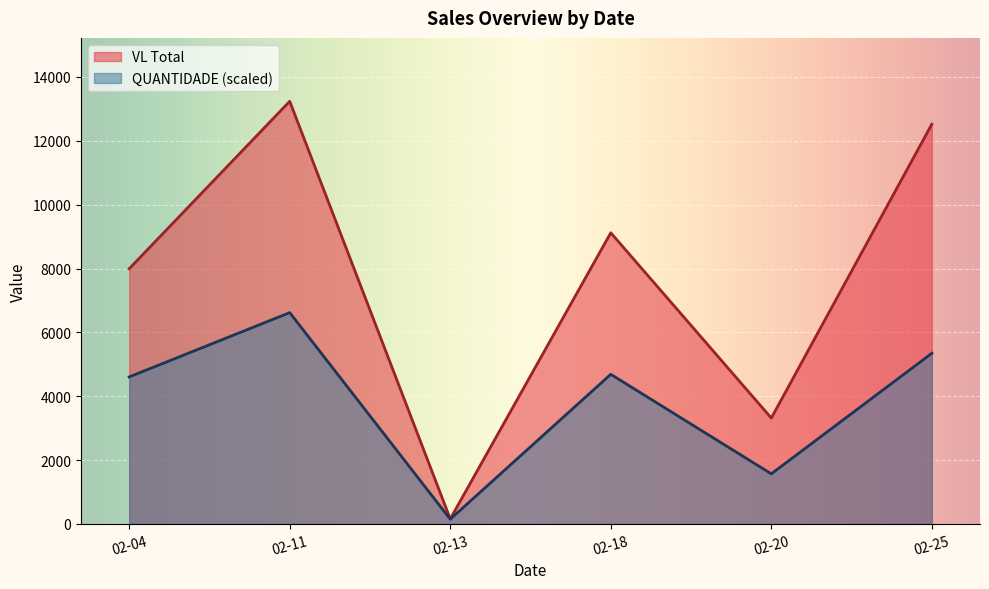

What is the sum of the QUANTIDADE values at 2025-02-04 and 2025-02-11?

196.0